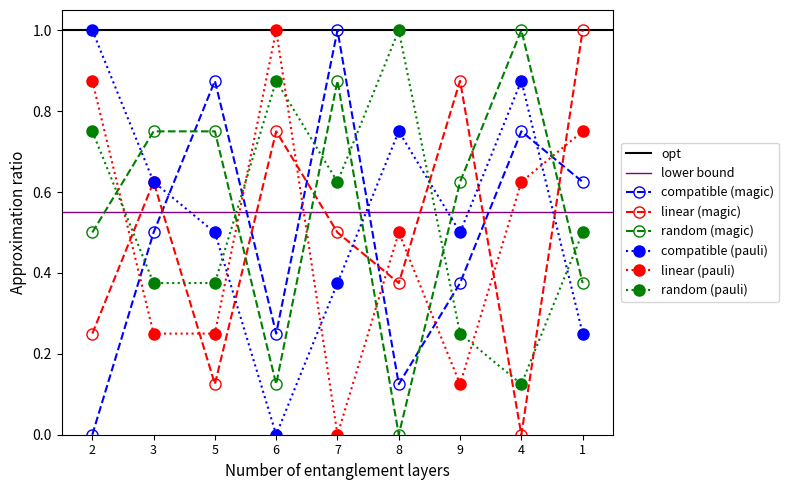

What is the value of the col_2 point at the 2nd from the left?

0.6